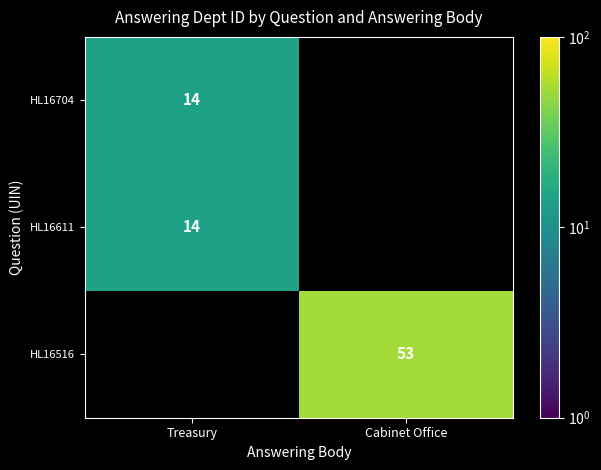

At how many categories does at least one series exceed 50?

1